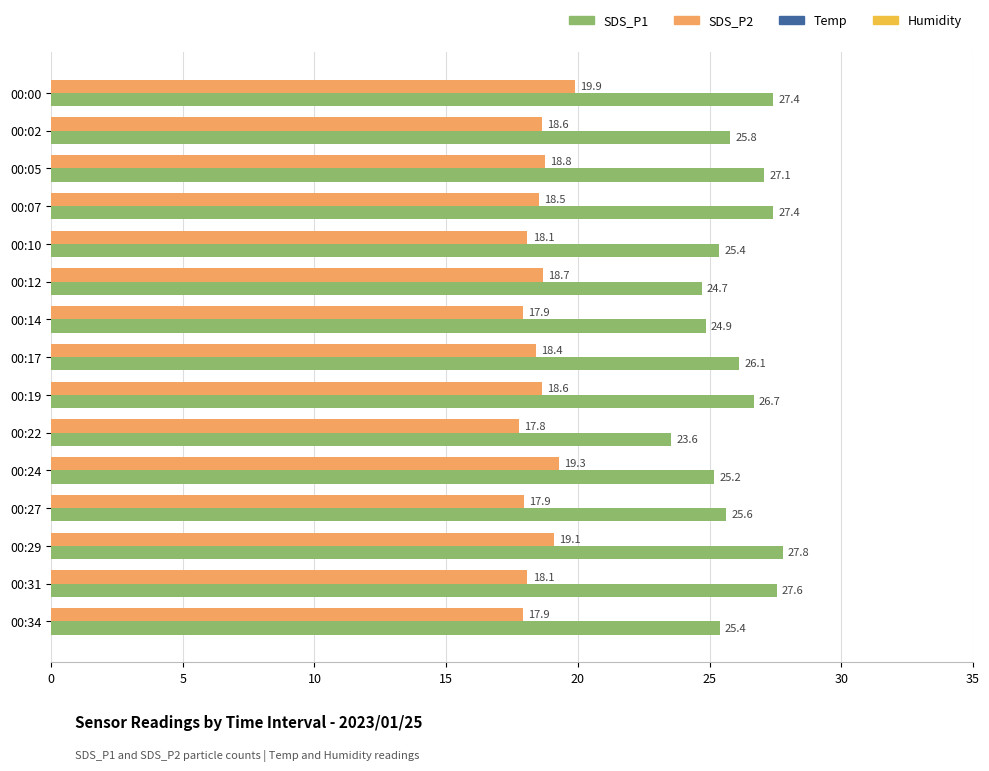

What is the highest value of the SDS_P1 series?

27.8